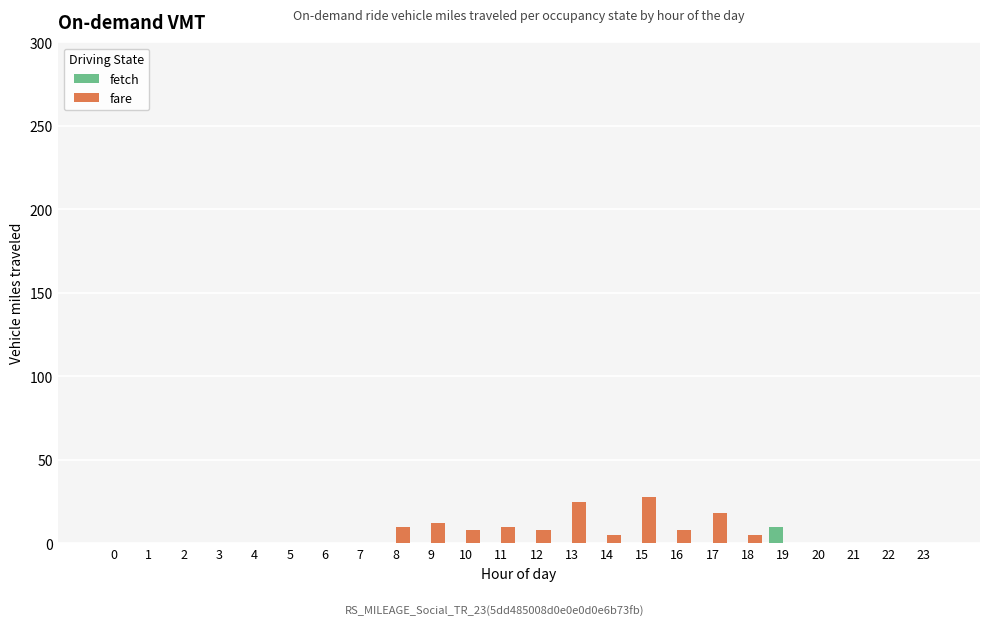

How many series are shown in this chart?

2